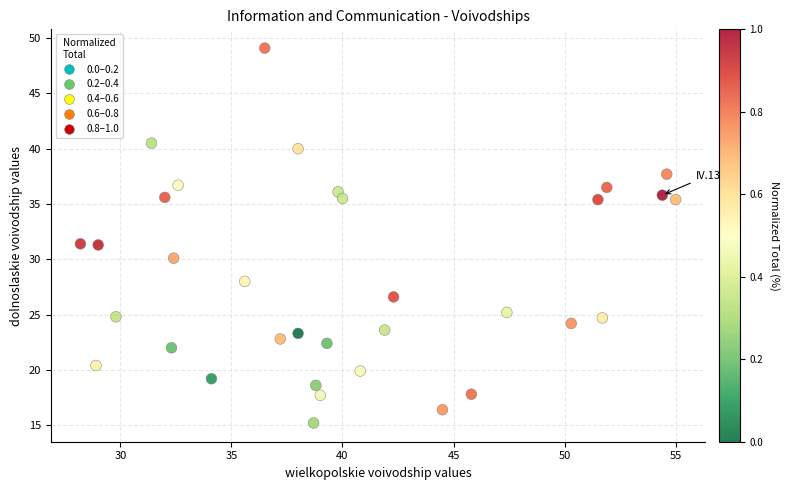

What is the range of Y values (max minus min)?

33.9